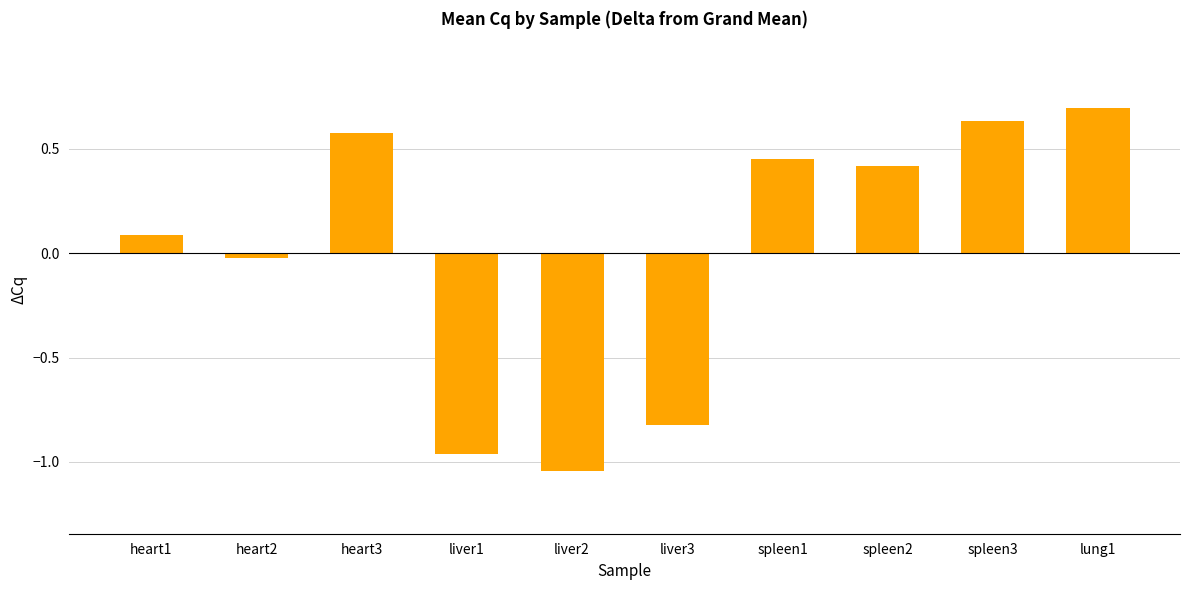

What is the maximum value shown in the chart?

0.7